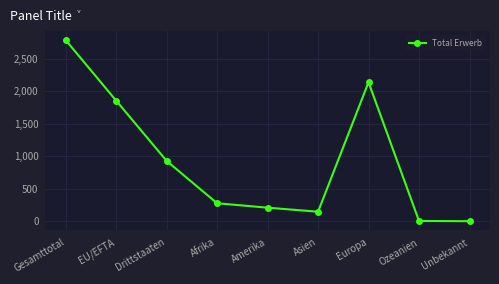

What is the minimum value shown in the chart?

3